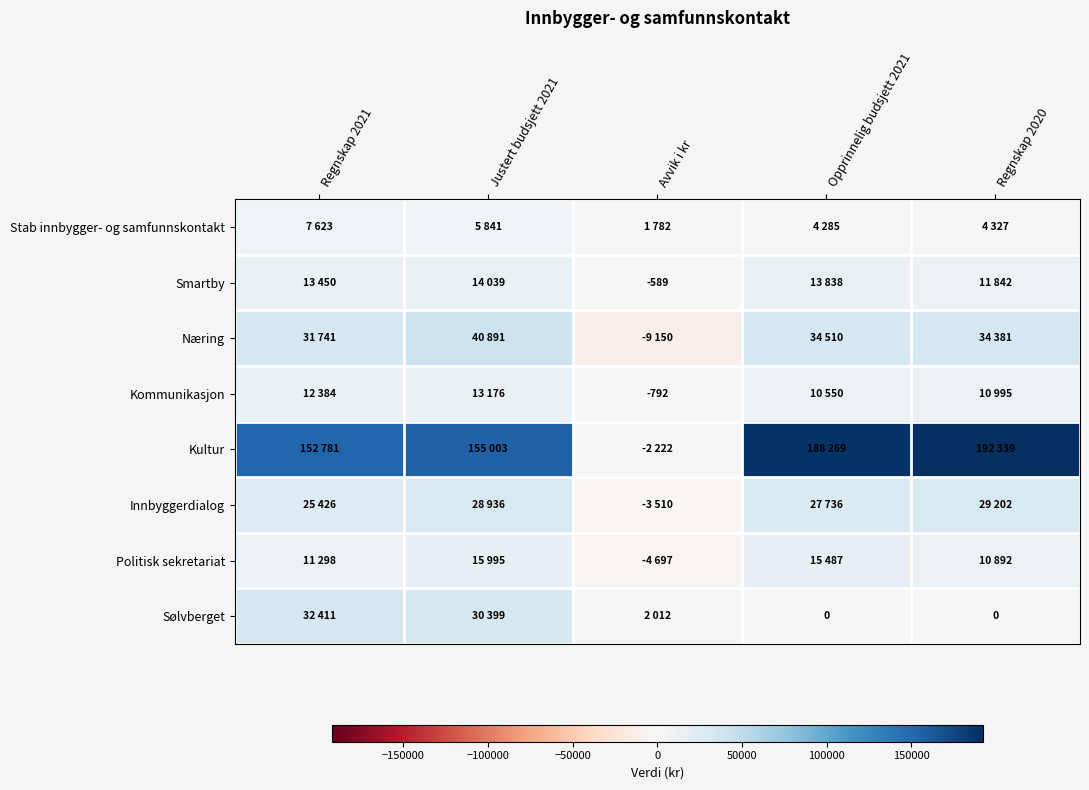

The value of Kommunikasjon at Regnskap 2021 is 12384. True or false?

True